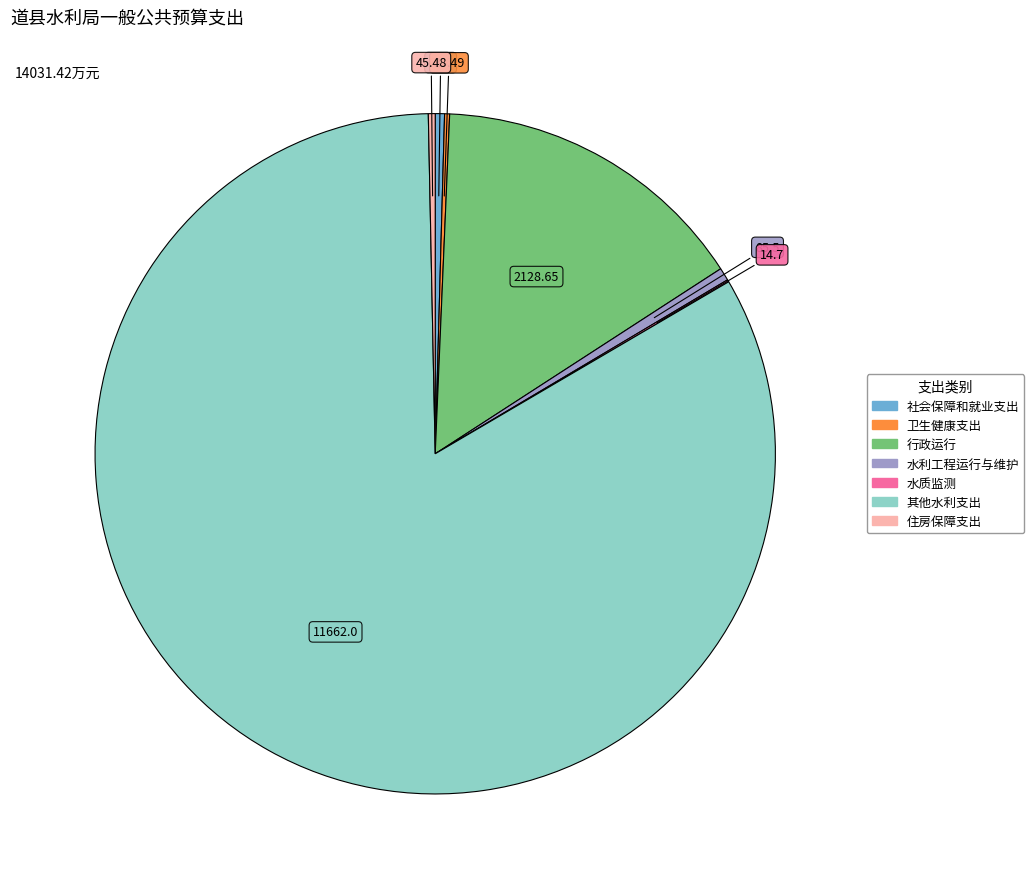

Is there a majority slice in this chart?

Yes